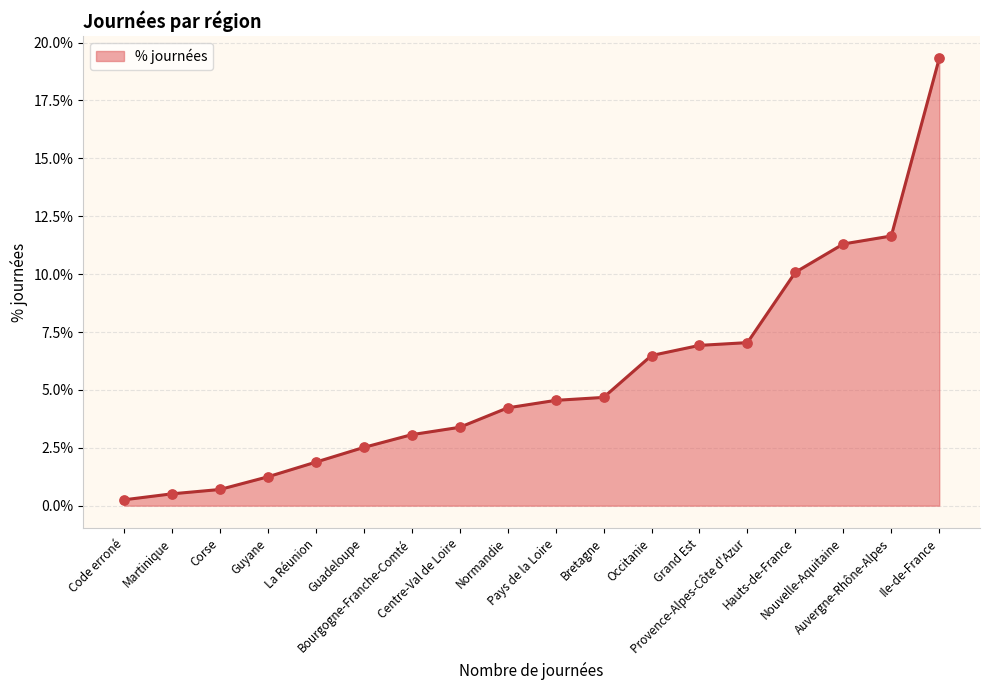

Between Bretagne and Corse, which is larger?

Bretagne